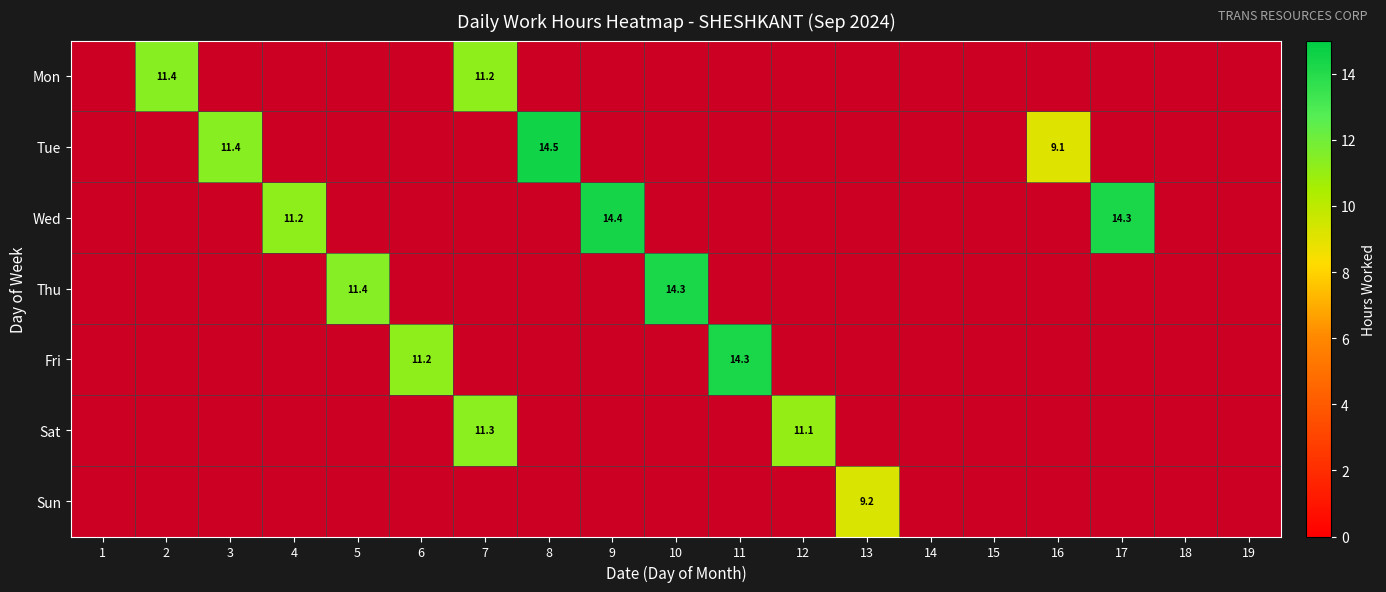

What is the greatest value displayed?

14.5